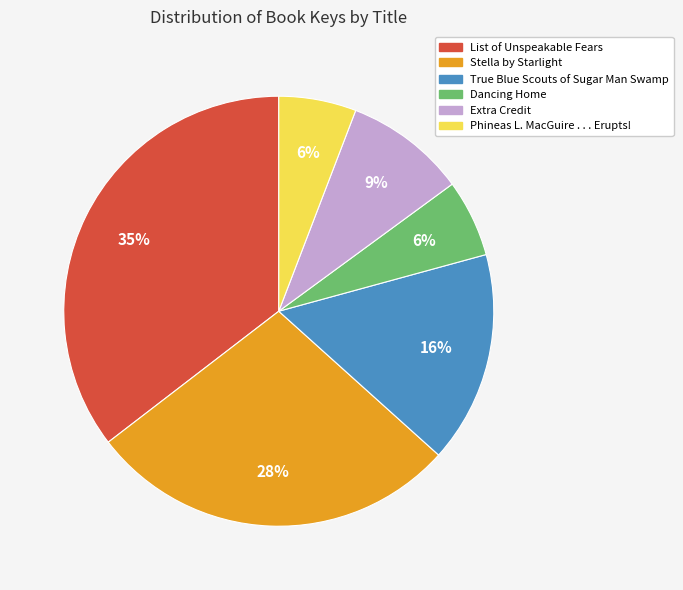

Which has a higher value, List of Unspeakable Fears or True Blue Scouts of Sugar Man Swamp?

List of Unspeakable Fears